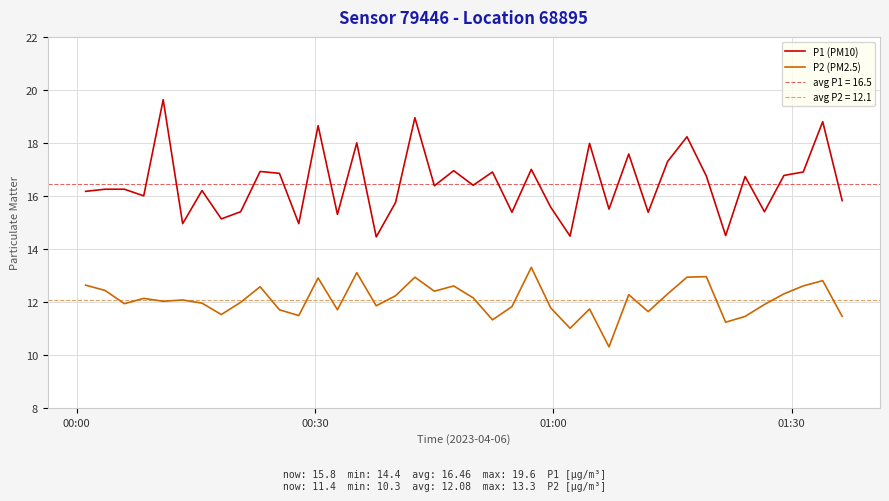

How many interior local valleys does the P1 (PM10) series have?

14